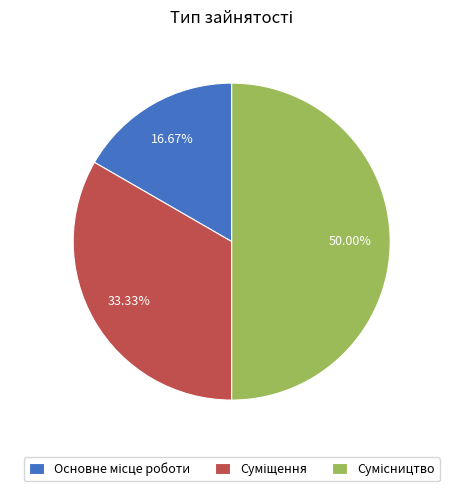

To the nearest percent, what is the difference between the largest and smallest slice percentages?

33%